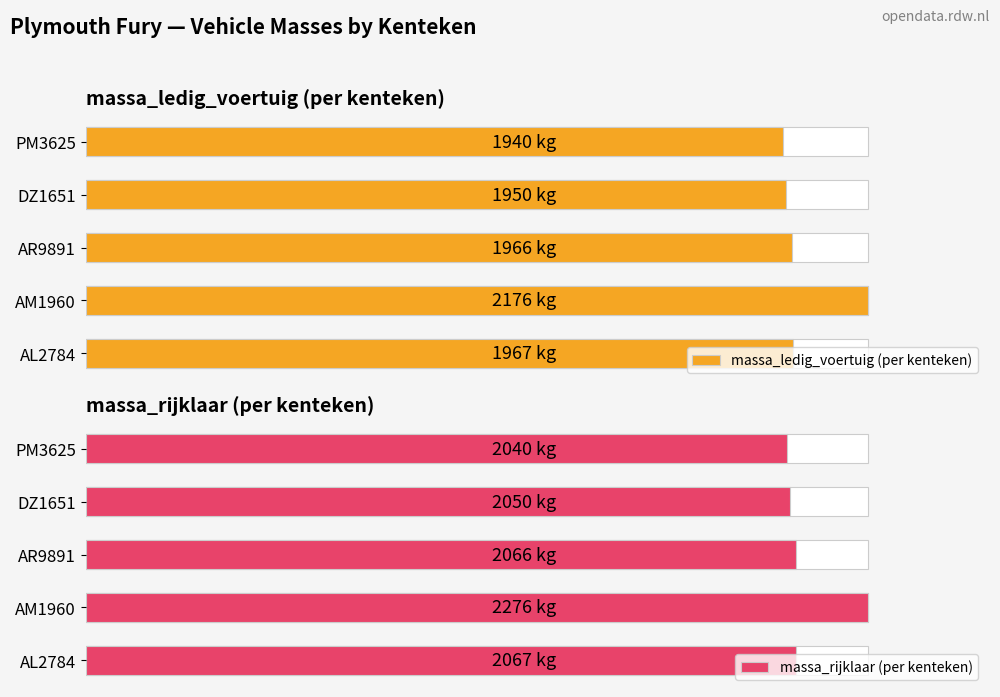

What is the spread (max minus min) of values at PM3625?

100